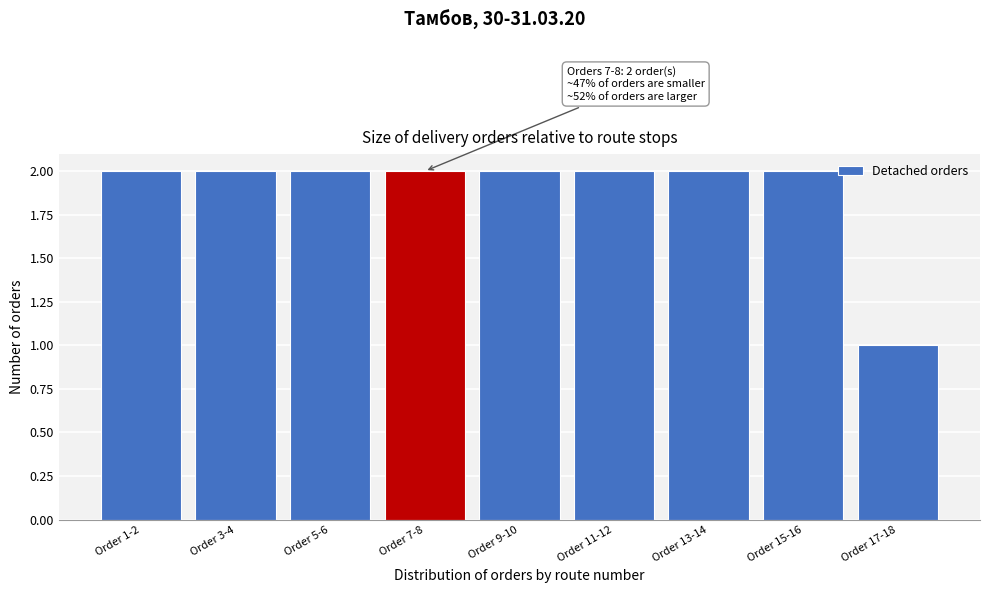

Reading left to right, what are all the values shown in this chart?

Order 1-2=2	Order 3-4=2	Order 5-6=2	Order 7-8=2	Order 9-10=2	Order 11-12=2	Order 13-14=2	Order 15-16=2	Order 17-18=1